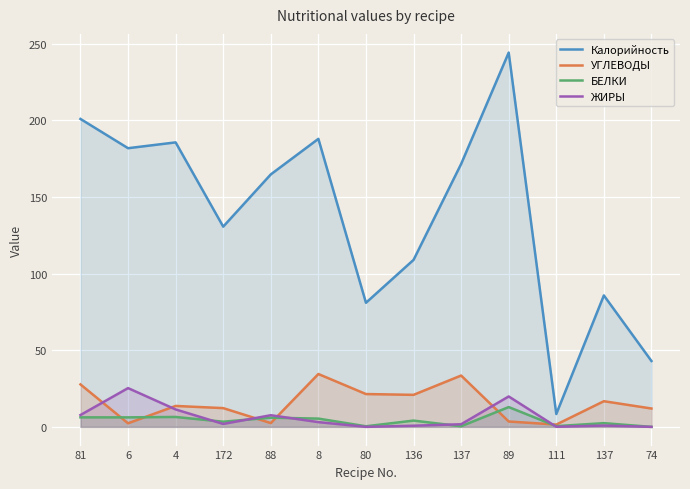

Rank the series by their maximum value, from highest to lowest.

Калорийность, УГЛЕВОДЫ, ЖИРЫ, БЕЛКИ